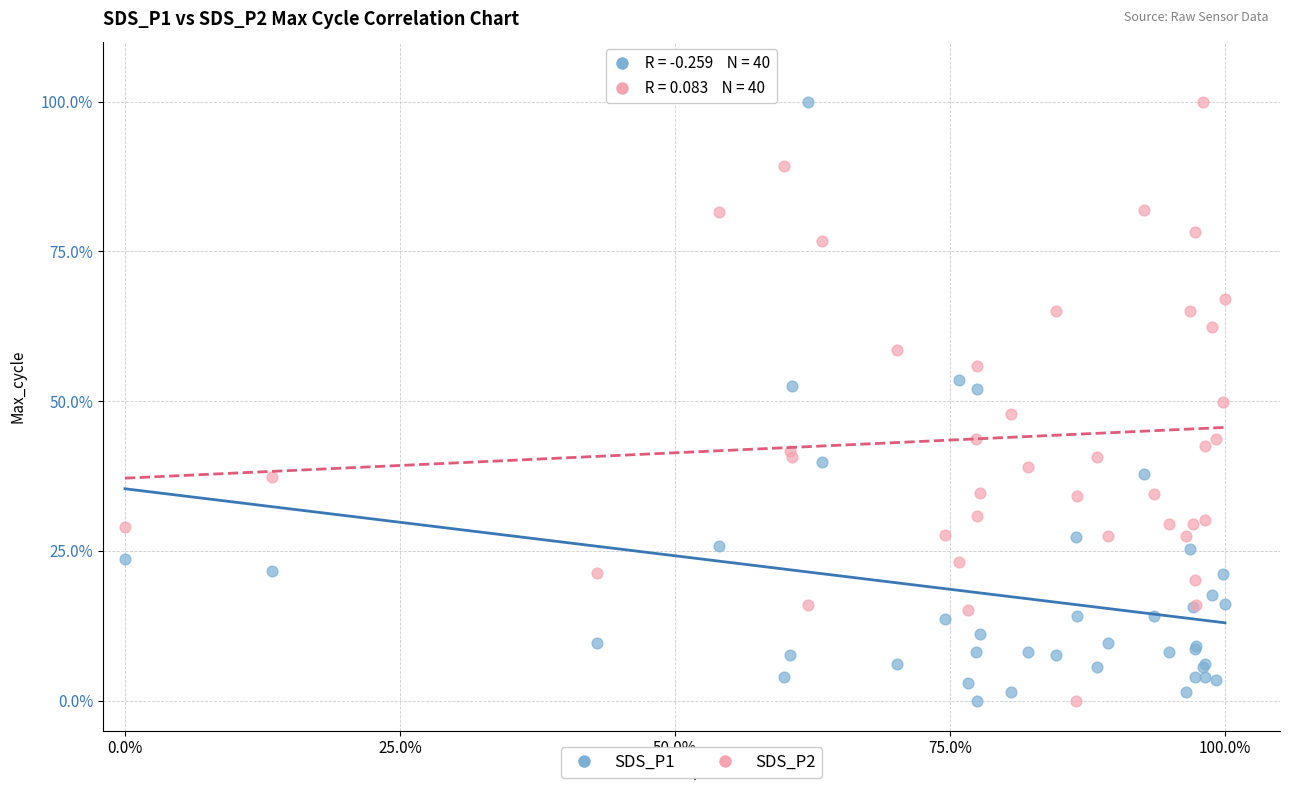

What are all the series names shown in the legend?

SDS_P1, SDS_P2